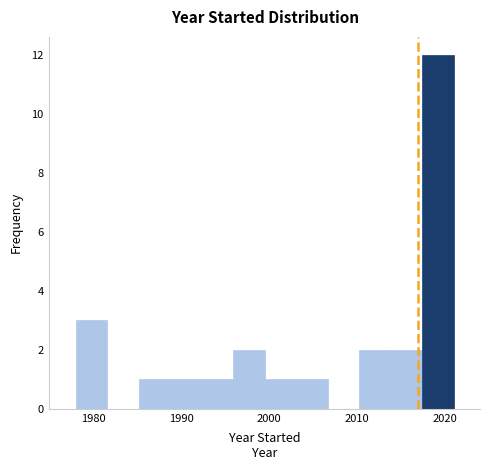

Read against the x-axis, roughly where is the centre of the tallest bar?

2019